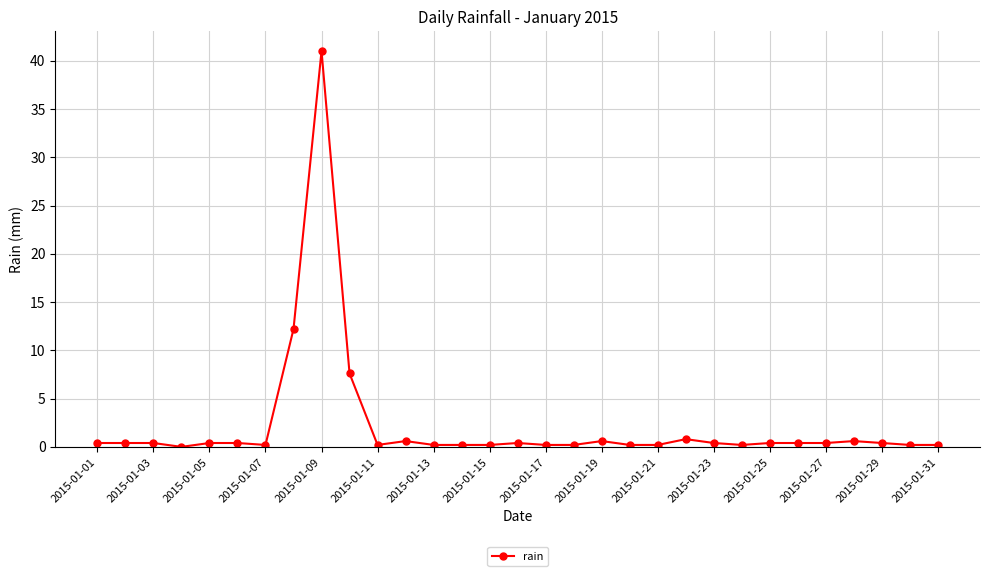

How many positive values are there?

30